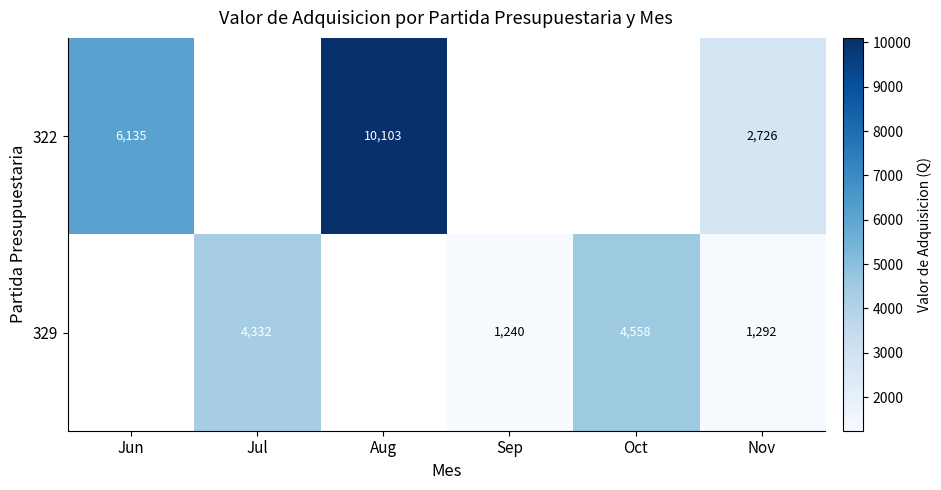

True or false: 329 has a value of 4558 at Oct.

True